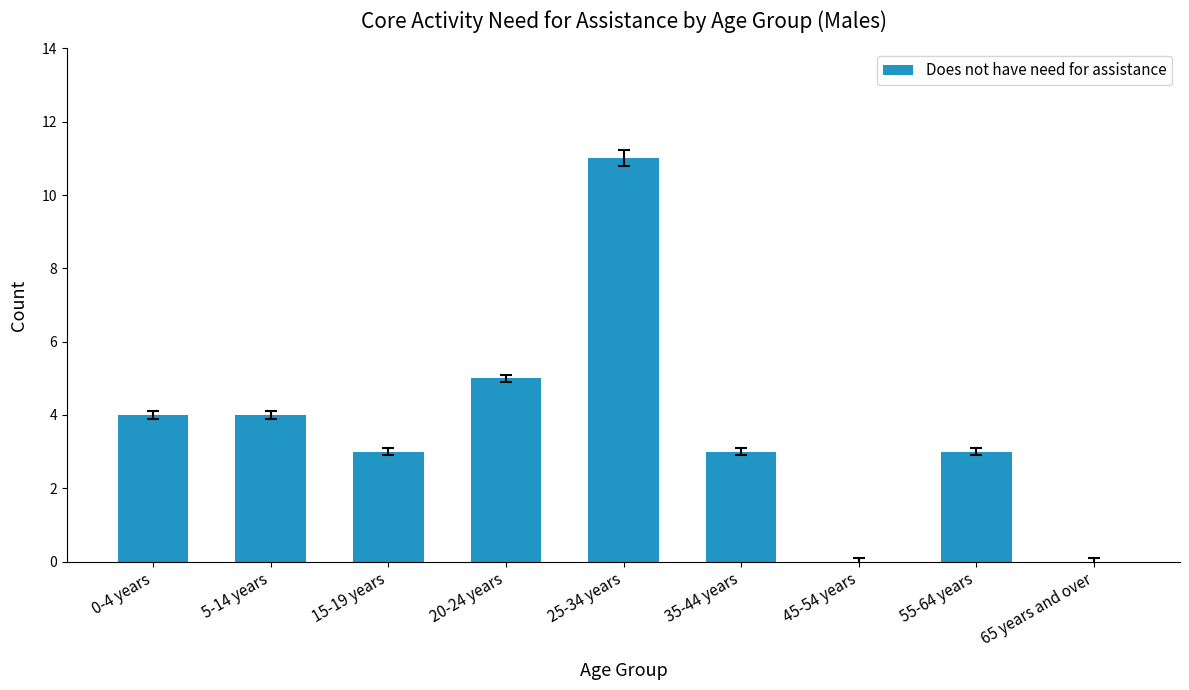

The value at 0-4 years is 4. True or false?

True